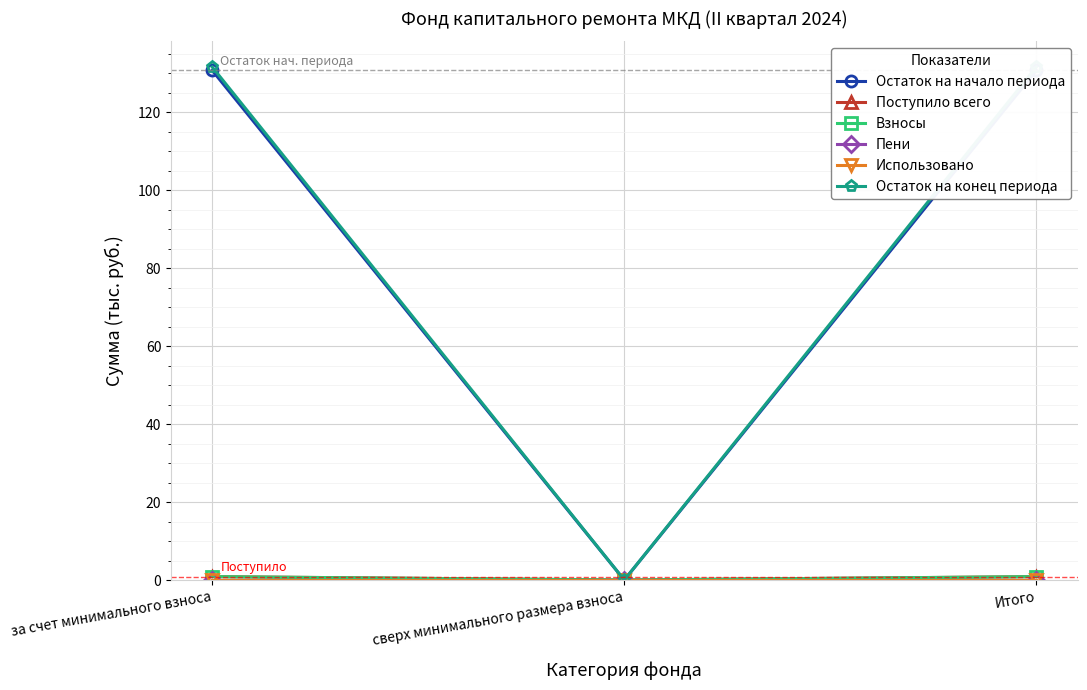

What is the total value across all series at за счет минимального взноса?

264.1